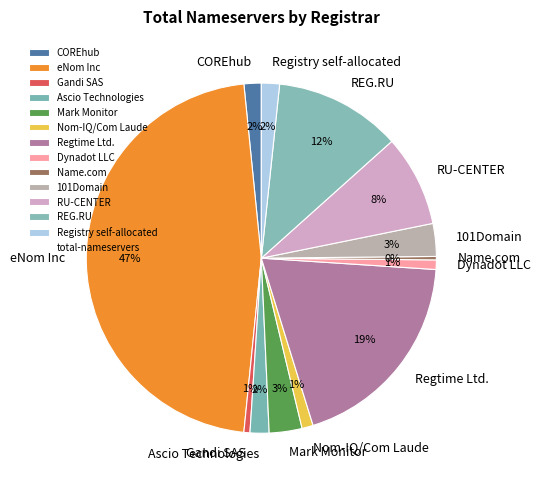

To the nearest percent, what portion does Nom-IQ/Com Laude represent?

1%